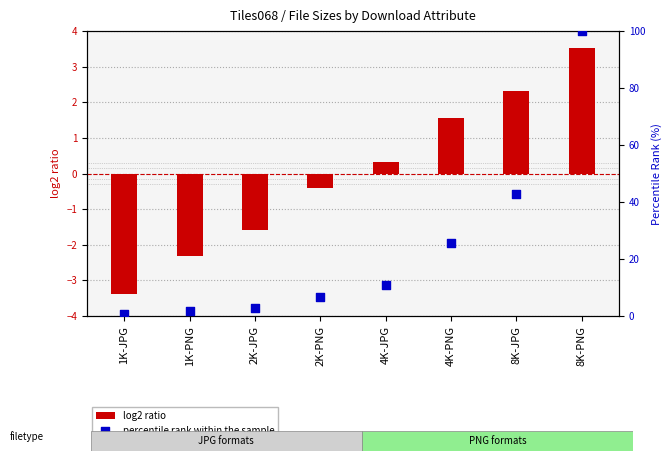

What is the total value across all series at 4K-PNG?

27.0